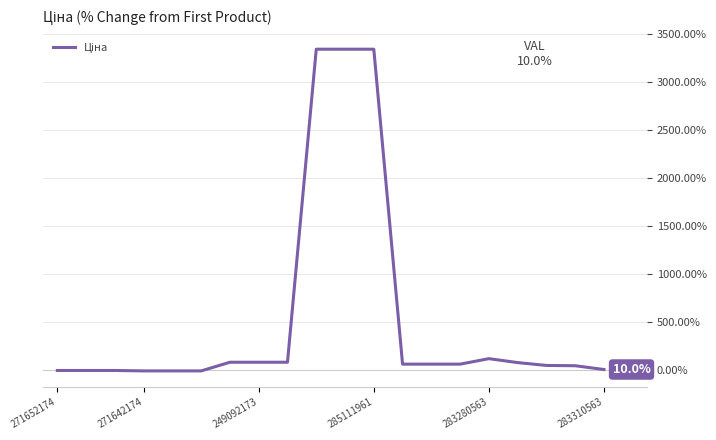

How many distinct data groups are displayed?

1